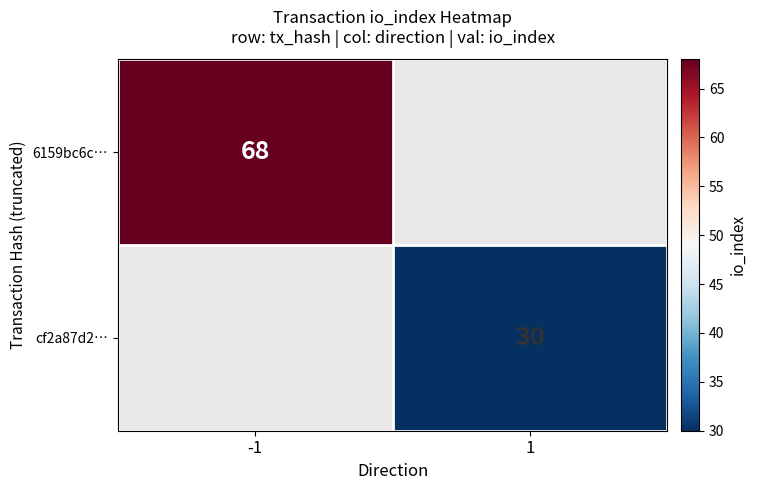

The value of cf2a87d2… at 1 is 30. True or false?

True